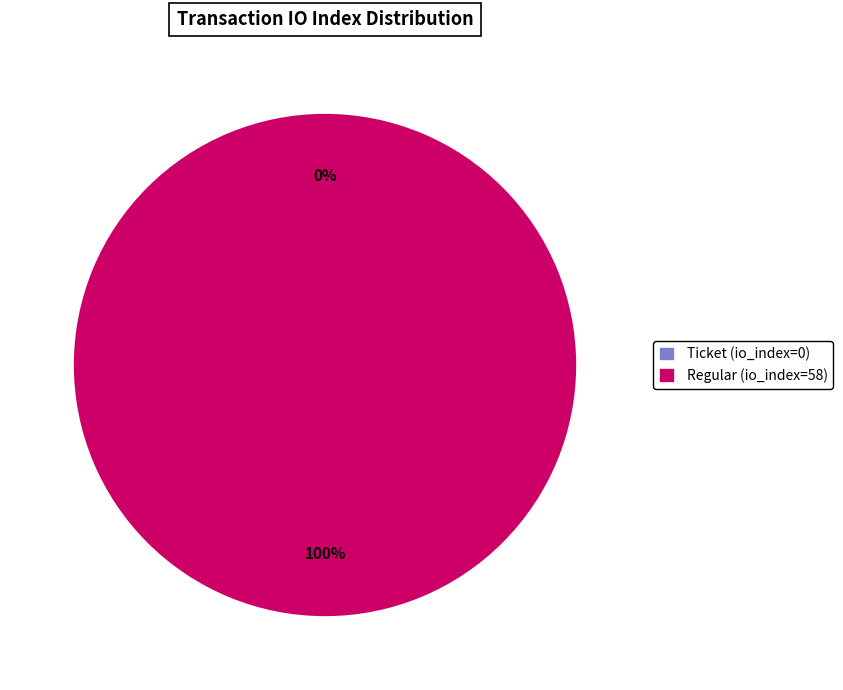

To the nearest percent, what is the difference between the Regular (io_index=58) and Ticket (io_index=0) slice percentages?

100%